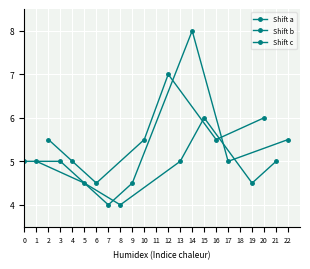

Where is the first local minimum for Shift b?

8